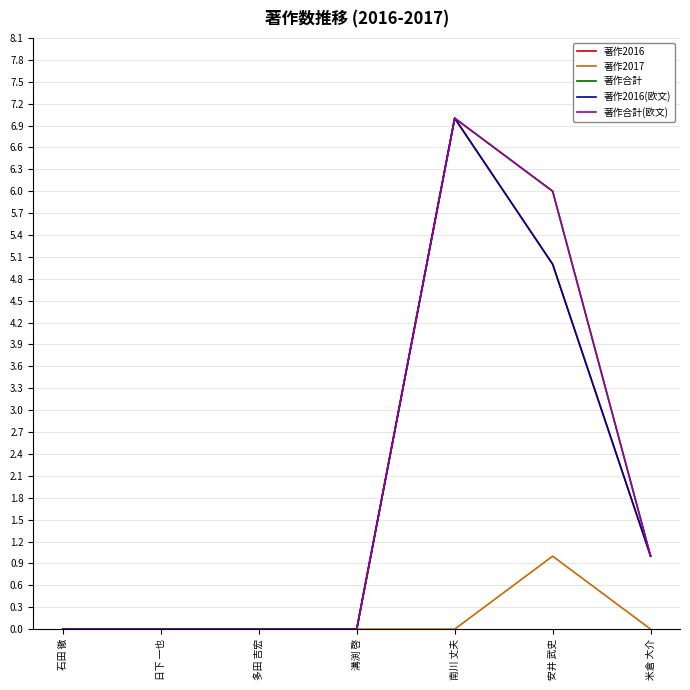

Is it true that 著作合計(欧文) equals -3 at 石田 徹?

False